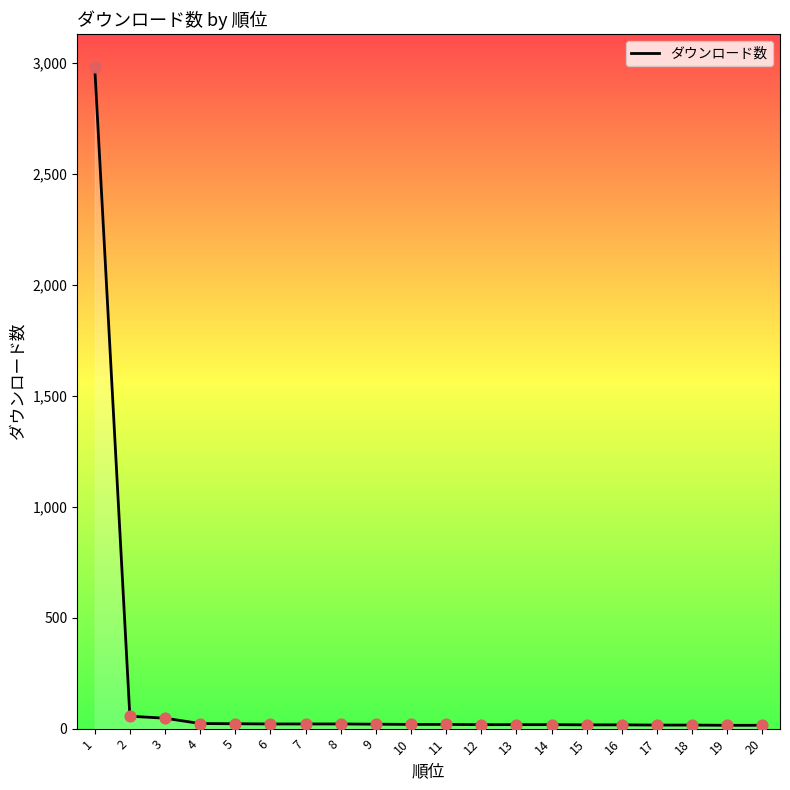

Approximately how many times larger is the value at 18 compared to 16?

0.9